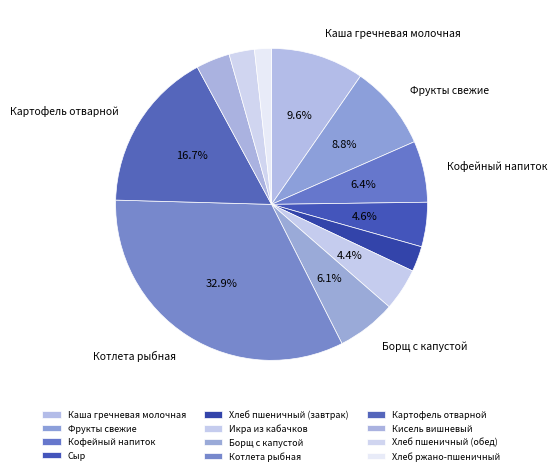

To the nearest percent, what percentage of the pie is Кисель вишневый?

4%